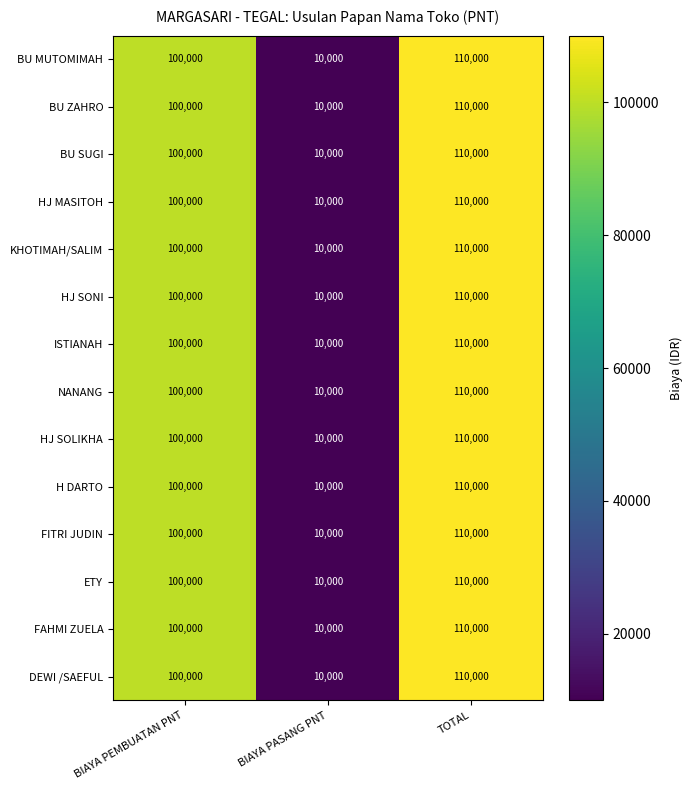

At which category does the chart reach its minimum across all series?

BIAYA PASANG PNT